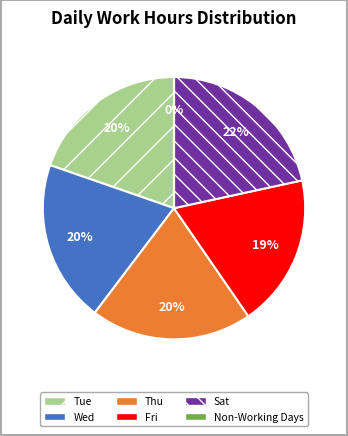

Which has a higher value, Wed or Sat?

Sat